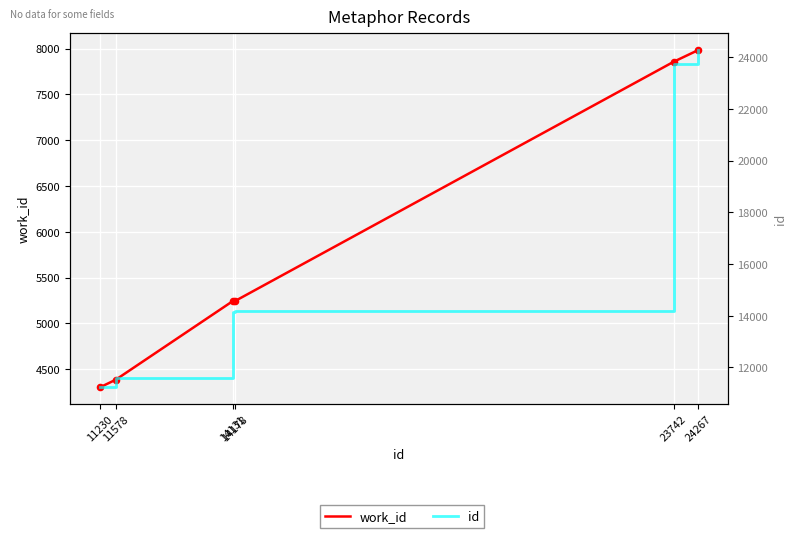

At how many categories does at least one series exceed 23934?

1